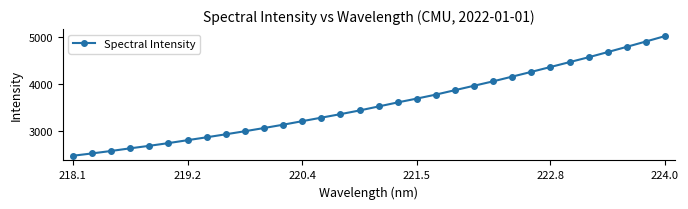

Reading right to left, transcribe all the data shown in this chart.

5015.5	4900.6	4787.4	4675.6	4565.7	4461.9	4358.2	4254.7	4154.0	4053.6	3959.8	3865.7	3771.1	3686.2	3605.0	3518.9	3433.3	3355.0	3280.2	3205.5	3130.3	3059.6	2991.5	2926.3	2862.7	2801.1	2738.9	2681.2	2627.8	2571.4	2519.0	2469.4